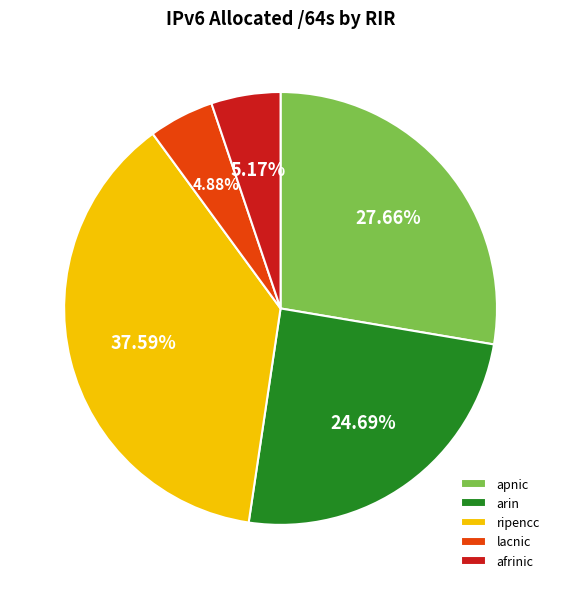

To the nearest percent, what portion does apnic represent?

28%